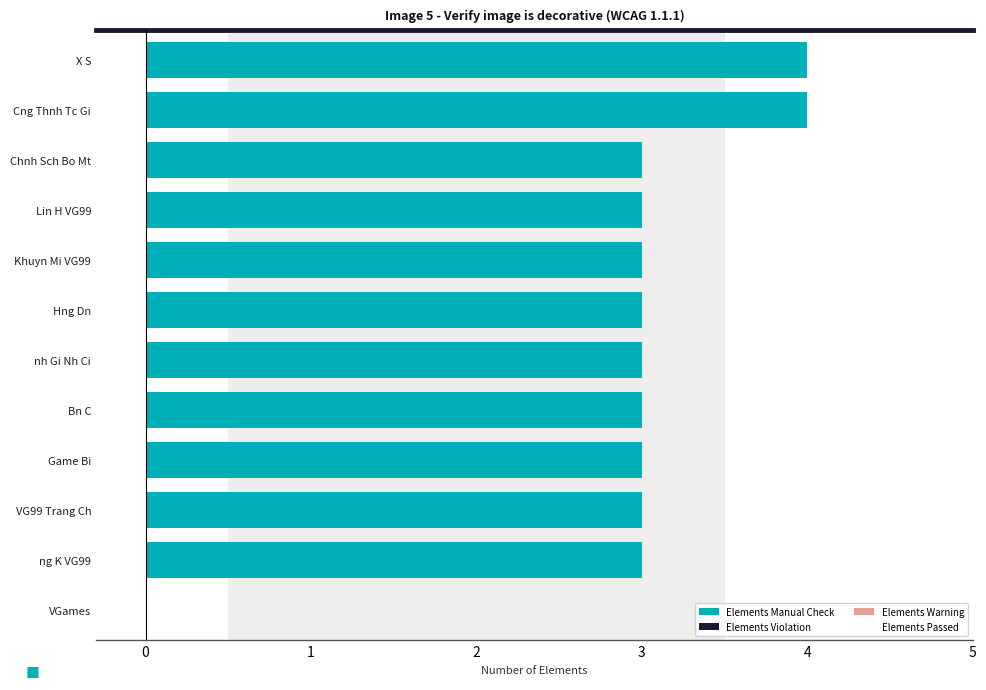

True or false: the data shows 6 at Cng Thnh Tc Gi.

False